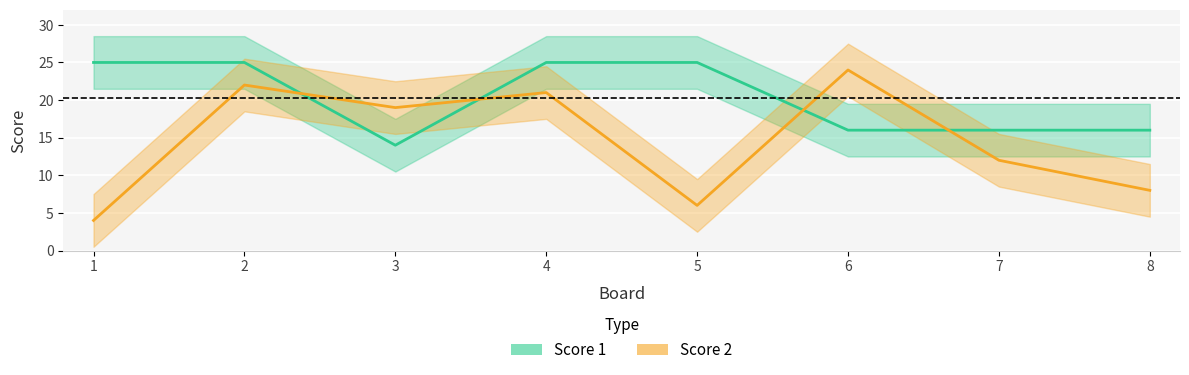

What are all the series names shown in the legend?

Score 1, Score 2